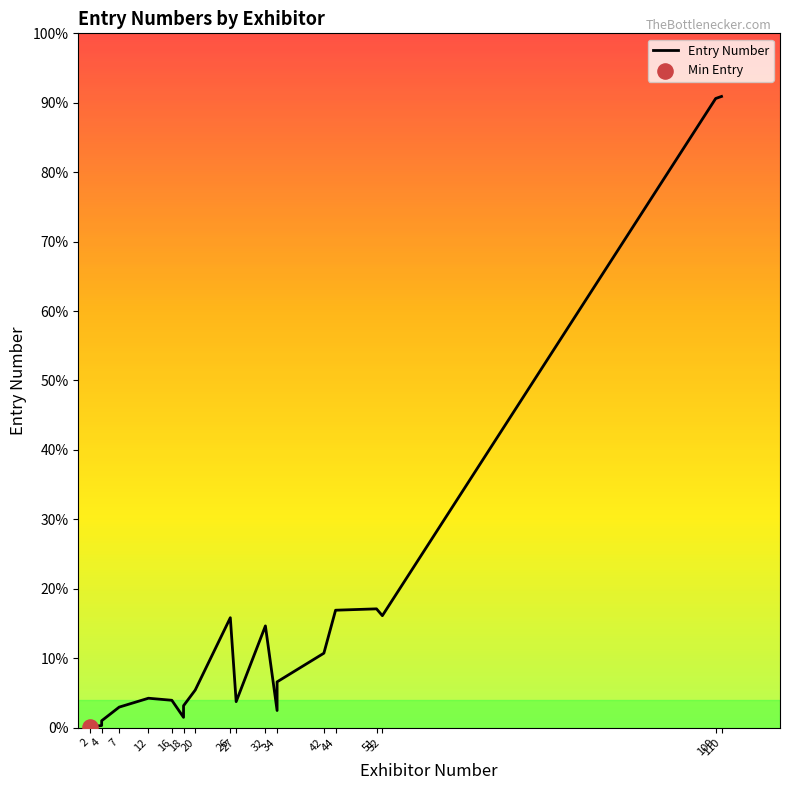

Which has a higher value, 32 or 7?

32